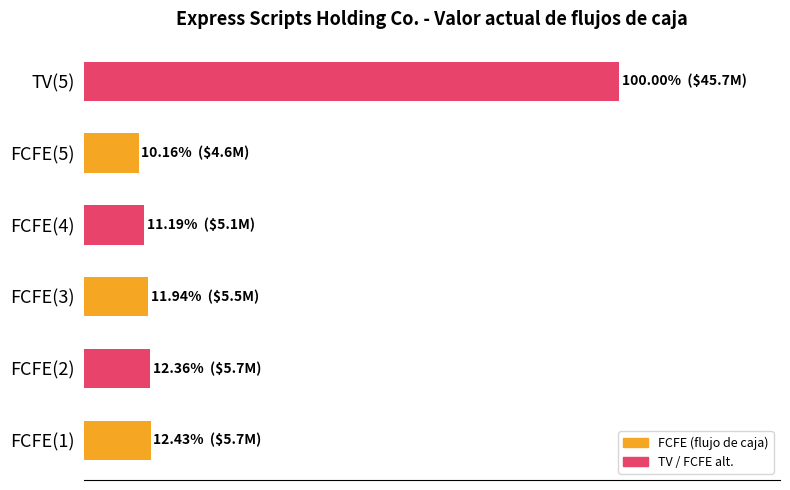

Are the bars horizontal?

Yes